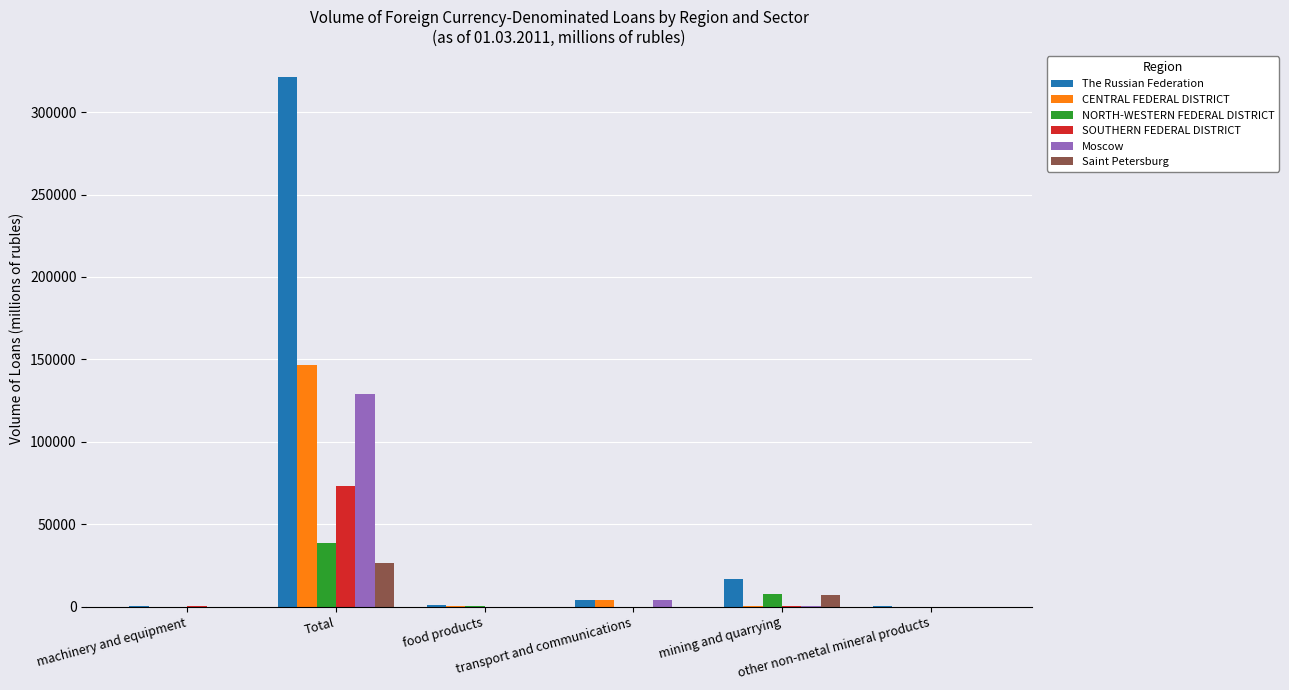

How many groups of bars are there?

6